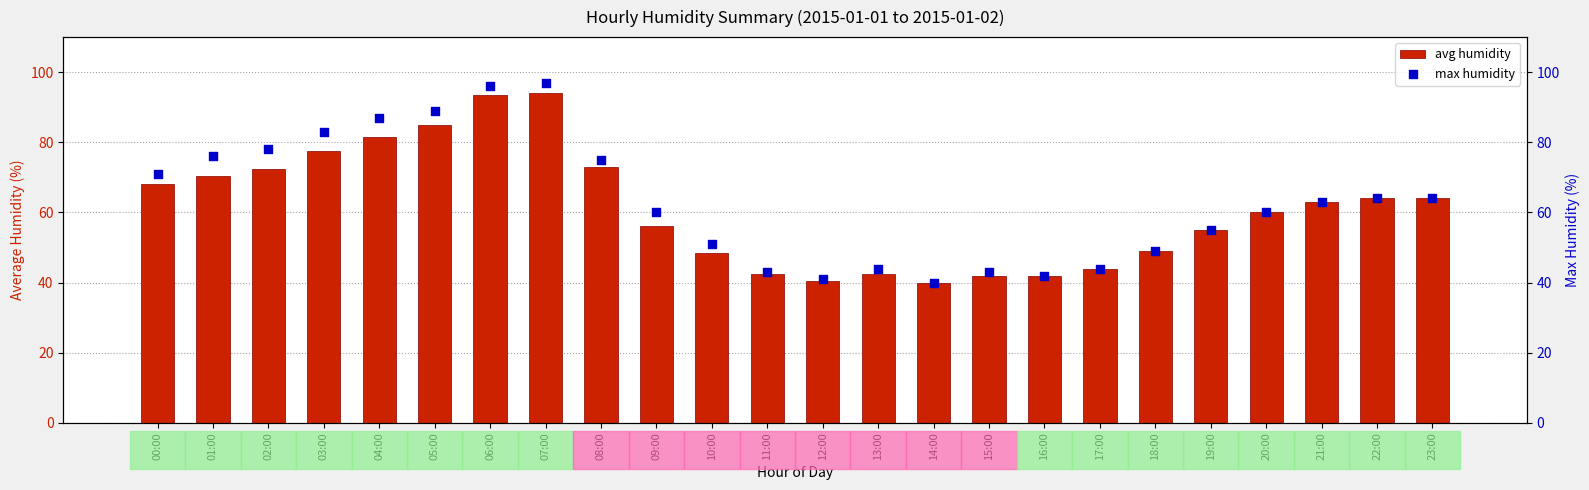

At which category is the sum across all series the highest?

07:00